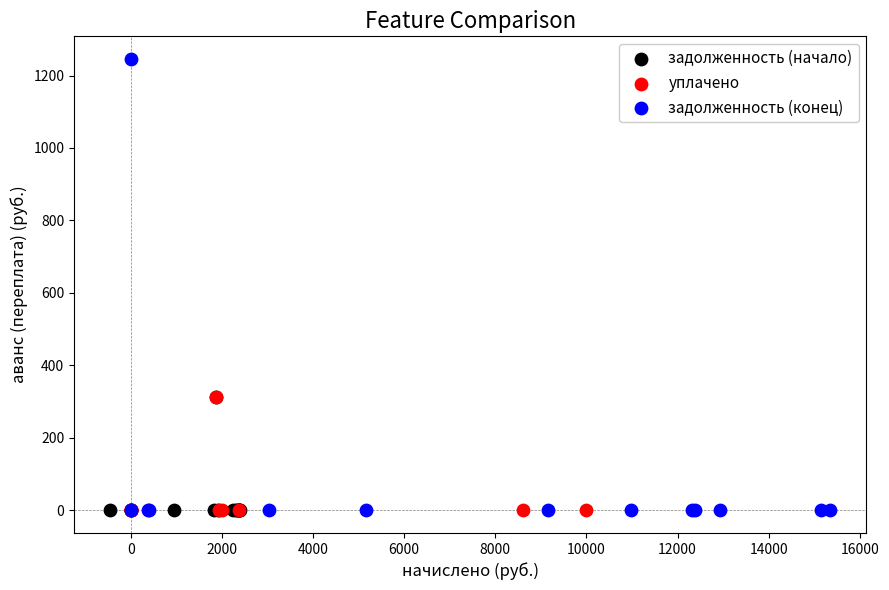

Which series has the widest spread of Y values?

задолженность (конец)